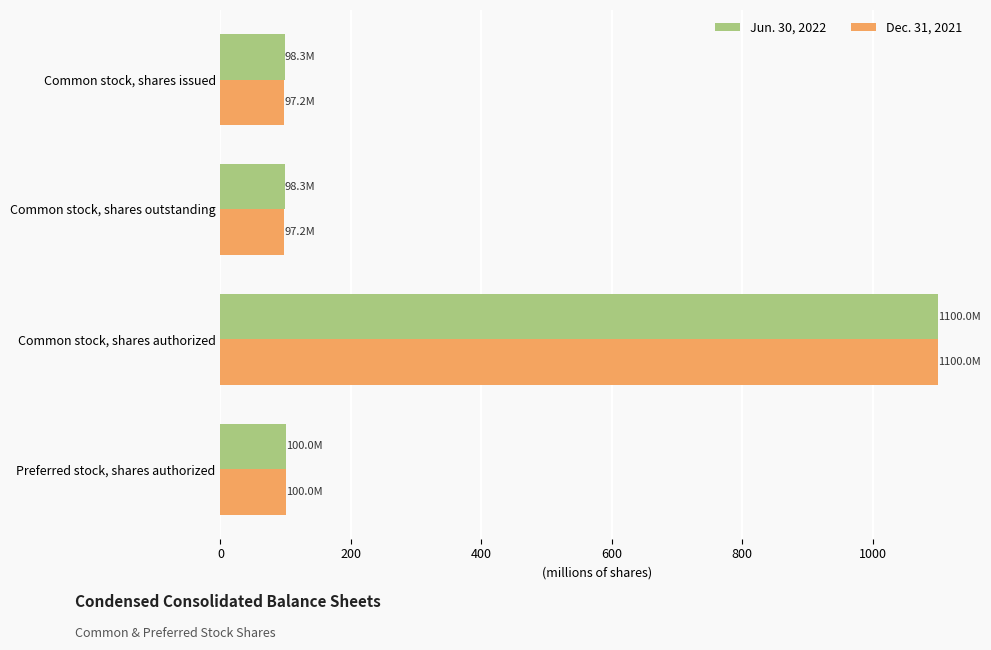

What are all the series names shown in the legend?

Jun. 30, 2022, Dec. 31, 2021